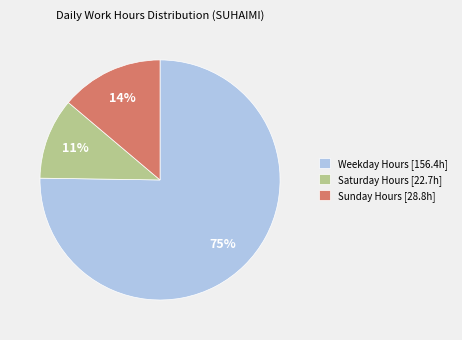

Combined, do Sunday Hours [28.8h] and Weekday Hours [156.4h] account for over 50%?

Yes